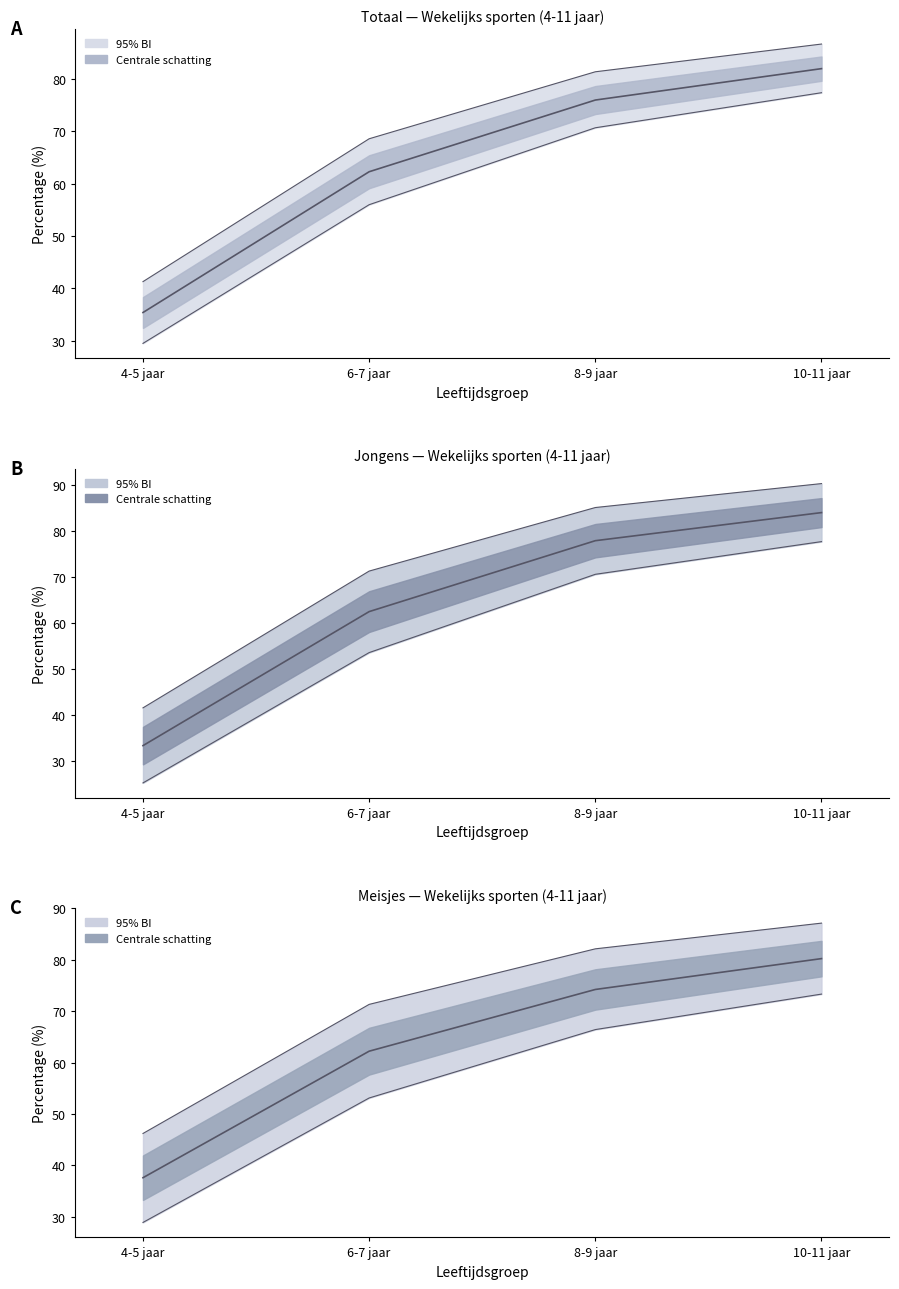

True or false: Jongens has more than 1 interior local peaks.

False